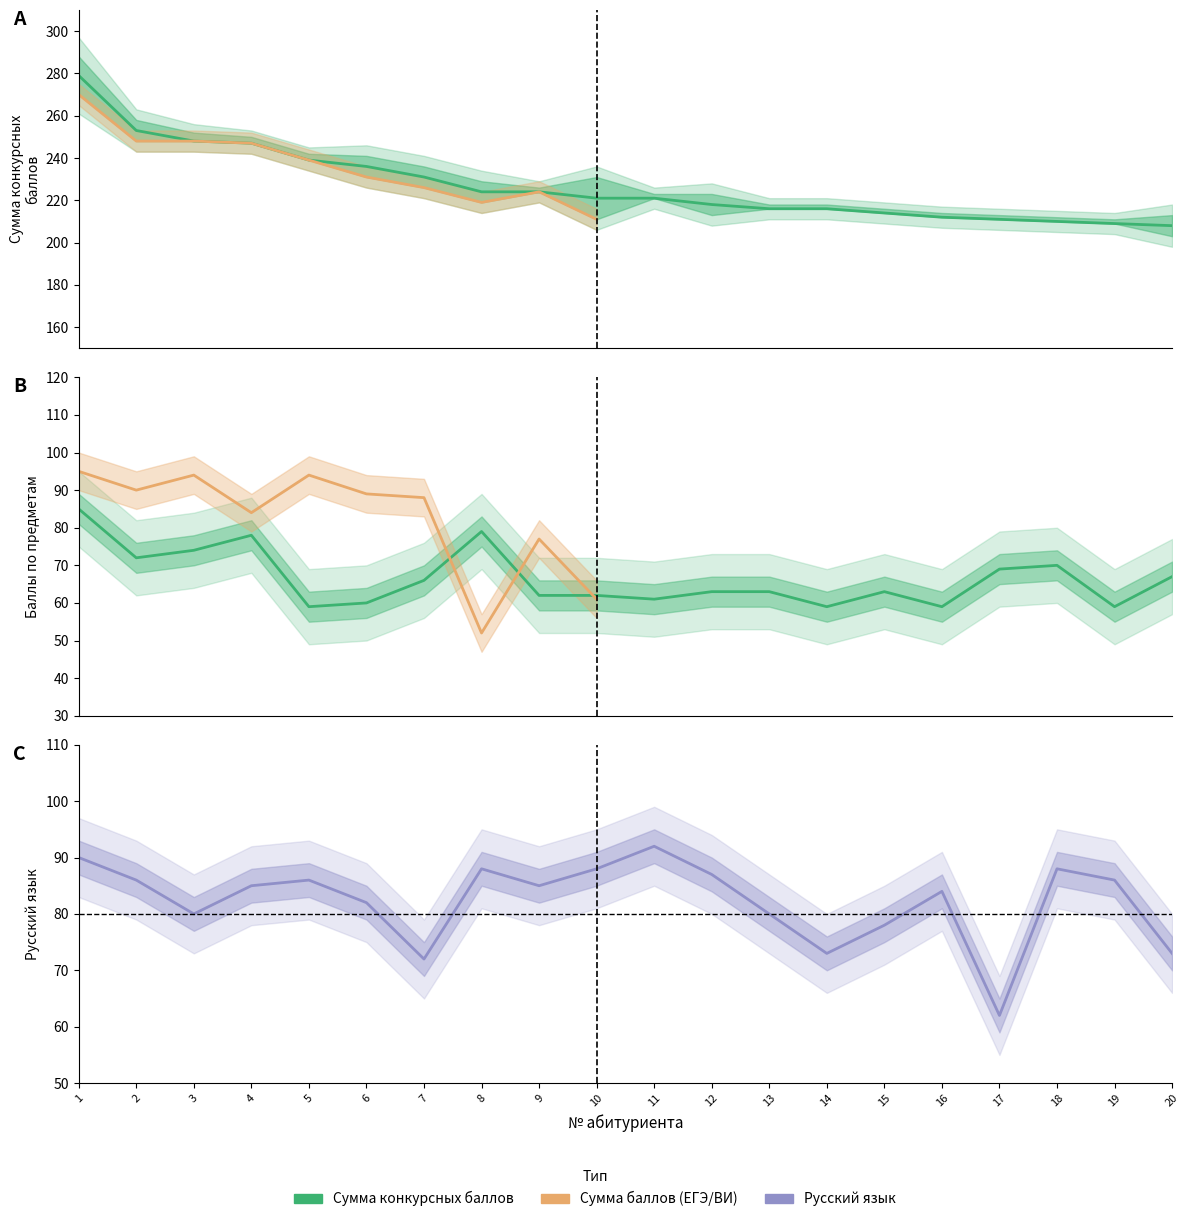

At which label does Сумма конкурсных баллов first exceed 221?

1